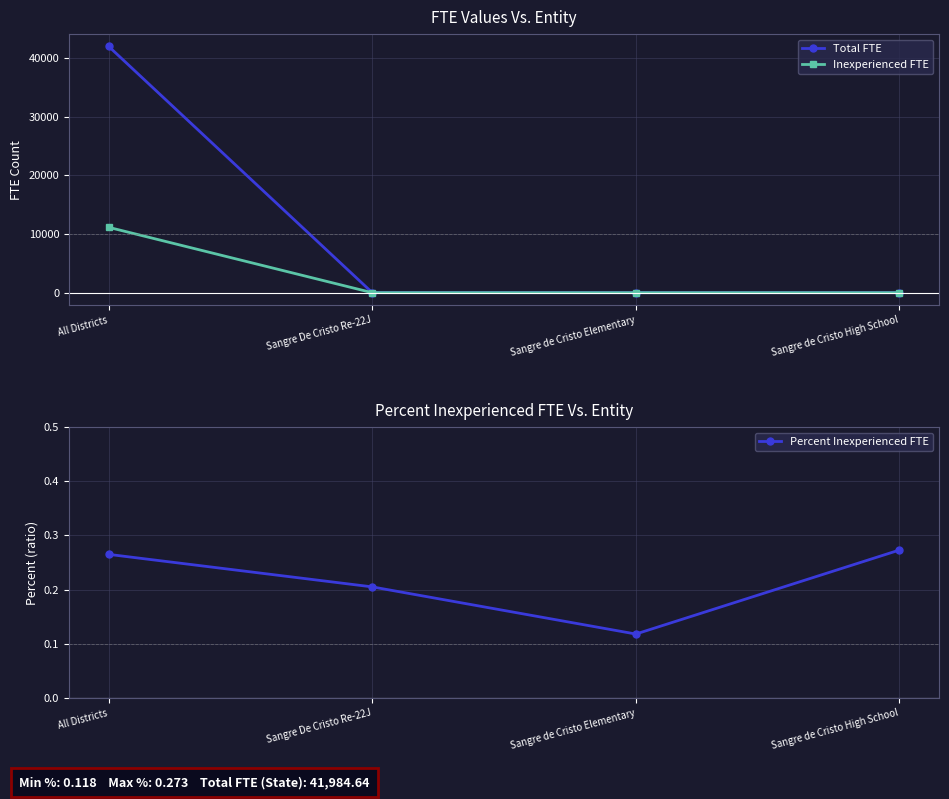

At how many categories does at least one series exceed 7228?

1